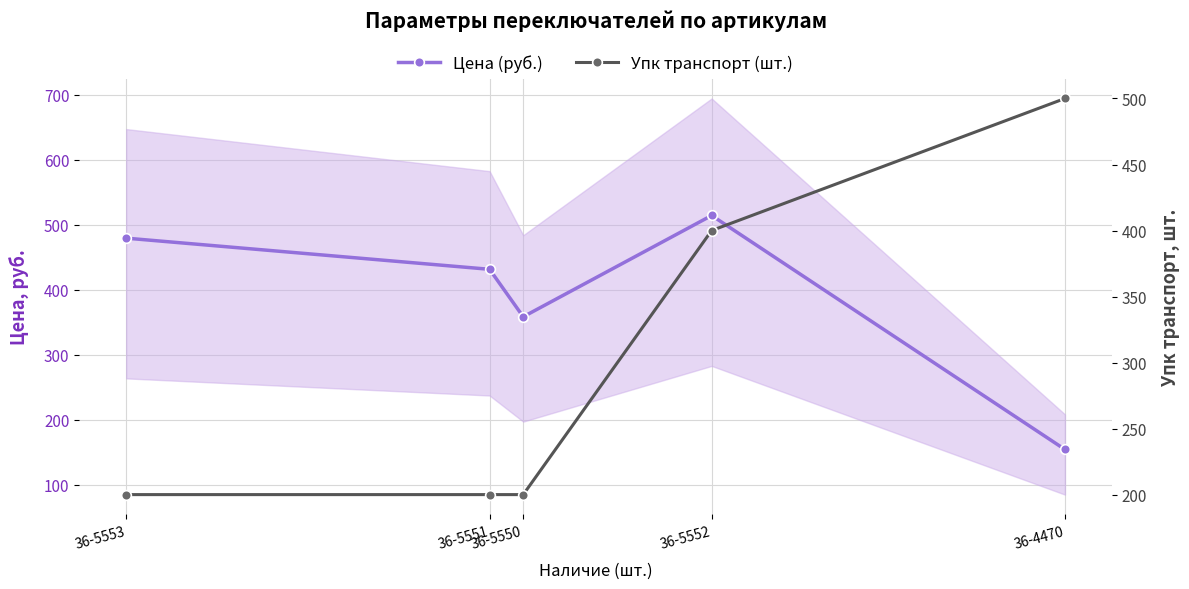

The Цена (руб.) series shows 290.5 at 36-5553. True or false?

False